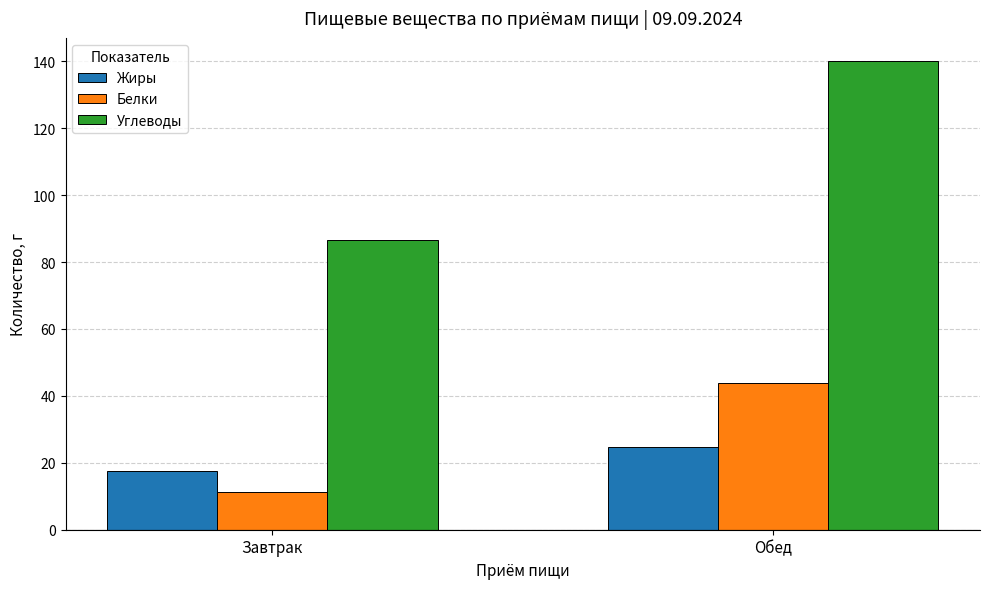

True or false: Жиры has a value of 17.6 at Завтрак.

True